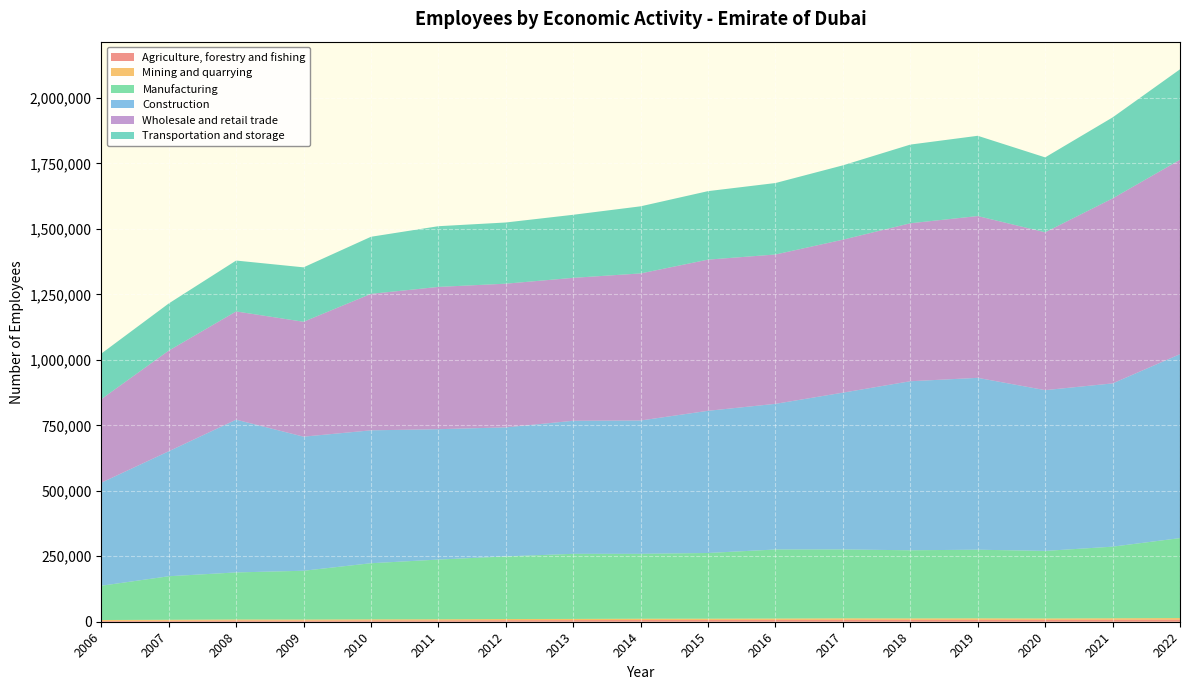

Reading left to right, transcribe all the data shown in this chart.

Agriculture, forestry and fishing: 2006=3141.2	2007=3950.3	2008=4885.6	2009=4533.8	2010=5156.7	2011=5301.5	2012=5924.8	2013=6330.1	2014=6759.8	2015=6978.9	2016=7247.9	2017=7413.0	2018=7324.0	2019=7430.0	2020=7324.0	2021=7695.0	2022=8286.8
Mining and quarrying: 2006=3438.7	2007=3466.5	2008=3680.0	2009=3799.7	2010=3979.9	2011=4105.5	2012=4388.5	2013=4395.0	2014=4710.2	2015=4657.3	2016=4941.9	2017=5588.0	2018=5395.0	2019=5593.0	2020=5168.0	2021=5521.0	2022=5700.8
Manufacturing: 2006=130823.9	2007=166251.1	2008=179698.1	2009=186320.2	2010=214254.6	2011=227970.3	2012=239073.9	2013=248596.0	2014=247895.5	2015=250853.8	2016=263653.0	2017=262959.0	2018=260160.0	2019=262000.0	2020=257938.0	2021=273407.0	2022=305350.0
Construction: 2006=393436.6	2007=477154.9	2008=583221.4	2009=512026.3	2010=507459.1	2011=497807.8	2012=492728.1	2013=507967.1	2014=509005.7	2015=542942.0	2016=556195.0	2017=598773.0	2018=645411.0	2019=656252.0	2020=613873.0	2021=623442.0	2022=702337.8
Wholesale and retail trade: 2006=319058.8	2007=384212.3	2008=413397.2	2009=438722.9	2010=521097.2	2011=543276.2	2012=548709.0	2013=545842.8	2014=561620.9	2015=577244.0	2016=570257.0	2017=584105.0	2018=603223.0	2019=617805.0	2020=602770.0	2021=706277.0	2022=742303.1
Transportation and storage: 2006=173900.4	2007=180104.6	2008=194247.4	2009=207819.4	2010=217992.9	2011=231850.2	2012=233665.7	2013=240807.6	2014=256264.0	2015=261556.2	2016=272883.9	2017=283843.0	2018=300429.0	2019=306455.0	2020=286027.8	2021=309322.0	2022=345488.8